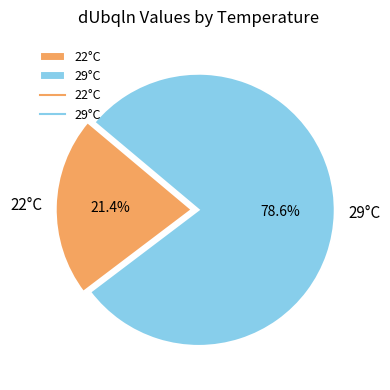

Rank the categories by value from lowest to highest.

22°C, 29°C